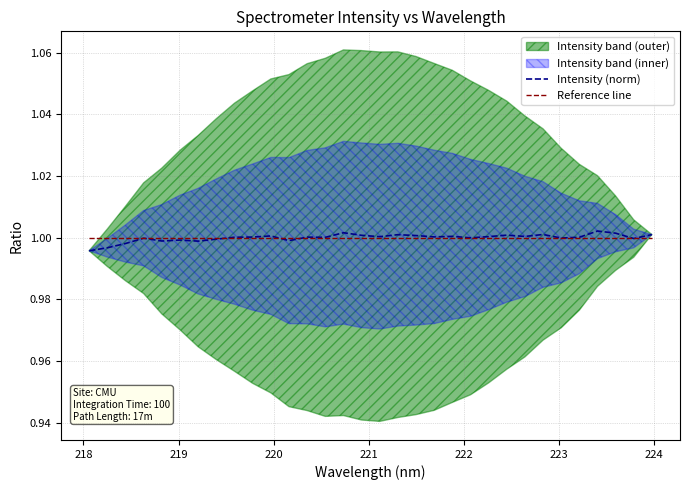

The Reference line series shows 1.7 at 14. True or false?

False